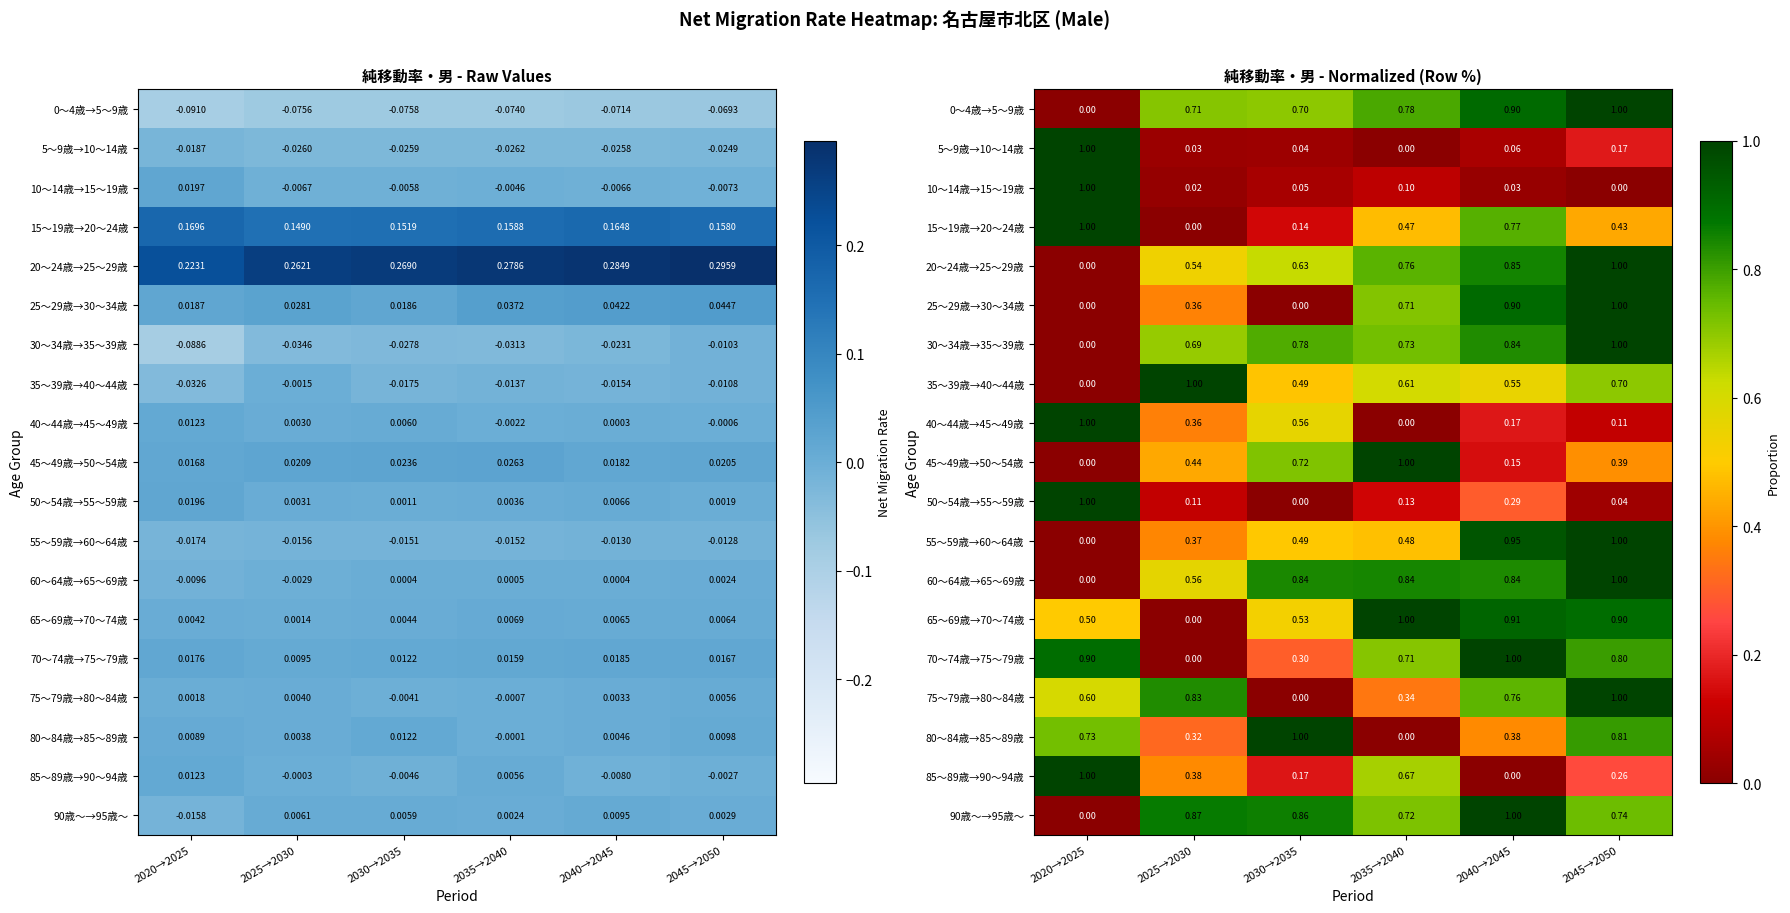

Between 2025→2030 and 2040→2045, which is larger?

2040→2045